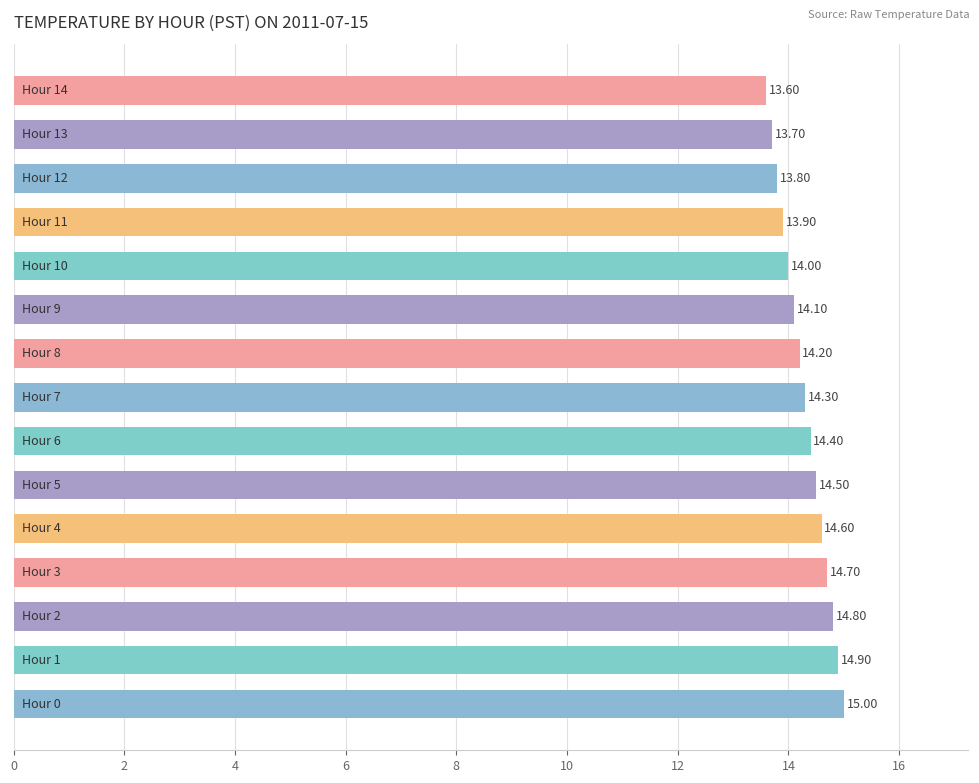

What is the sum of all values?

214.5